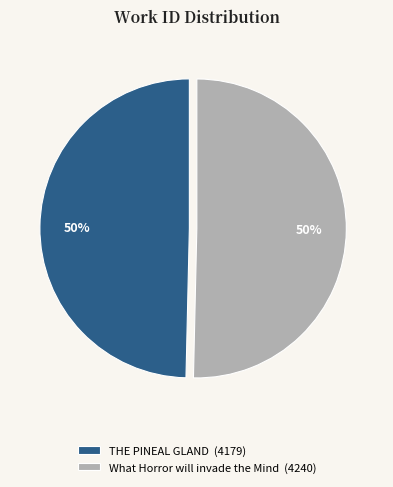

How many segments does this pie chart have?

2